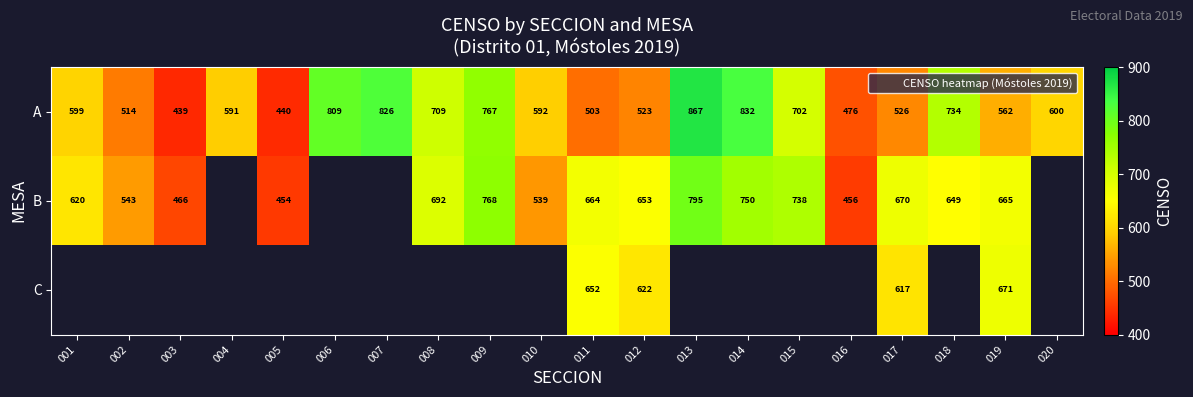

List the series in order of their peak value, highest first.

A, B, C